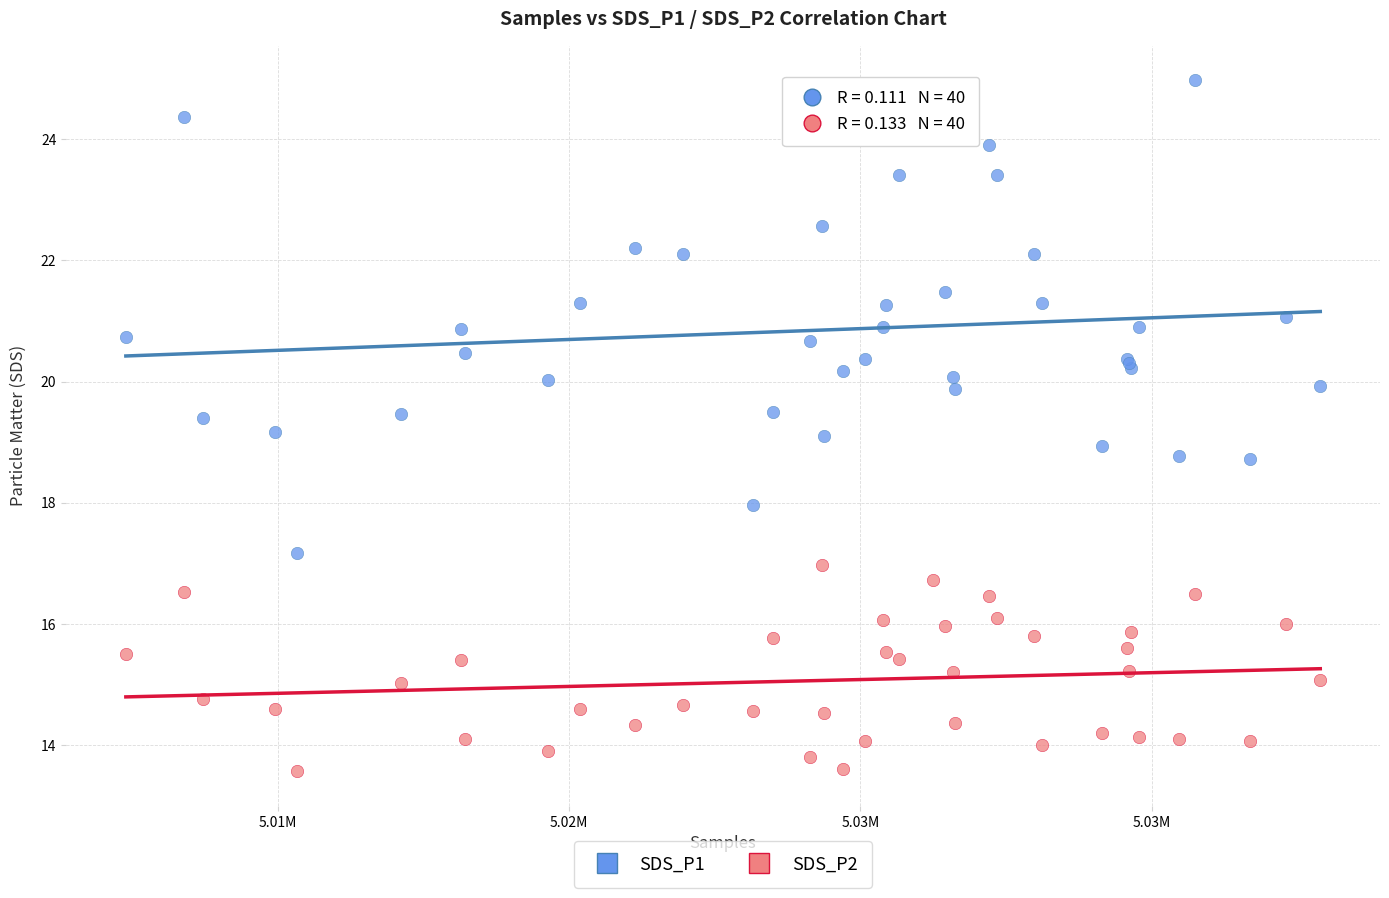

Which series reaches the maximum Y coordinate?

SDS_P1